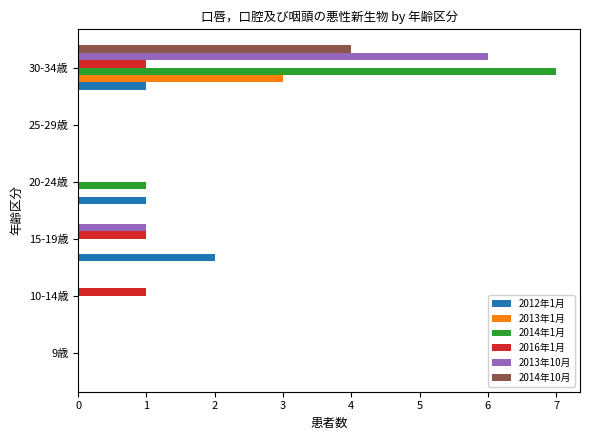

What are all the series names shown in the legend?

2012年1月, 2013年1月, 2014年1月, 2016年1月, 2013年10月, 2014年10月